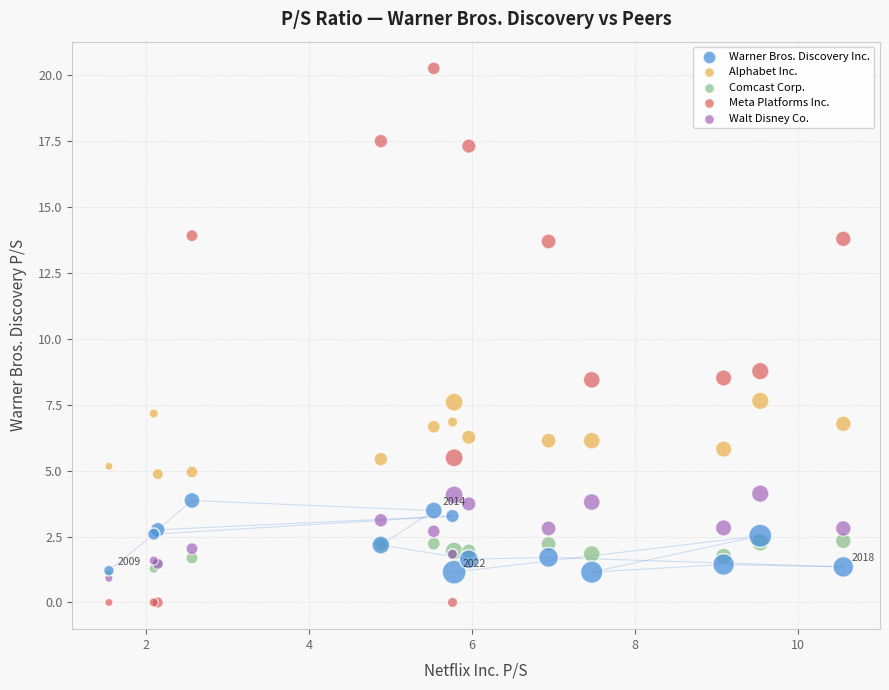

Across all series, what Y value is closest to 10?

8.8